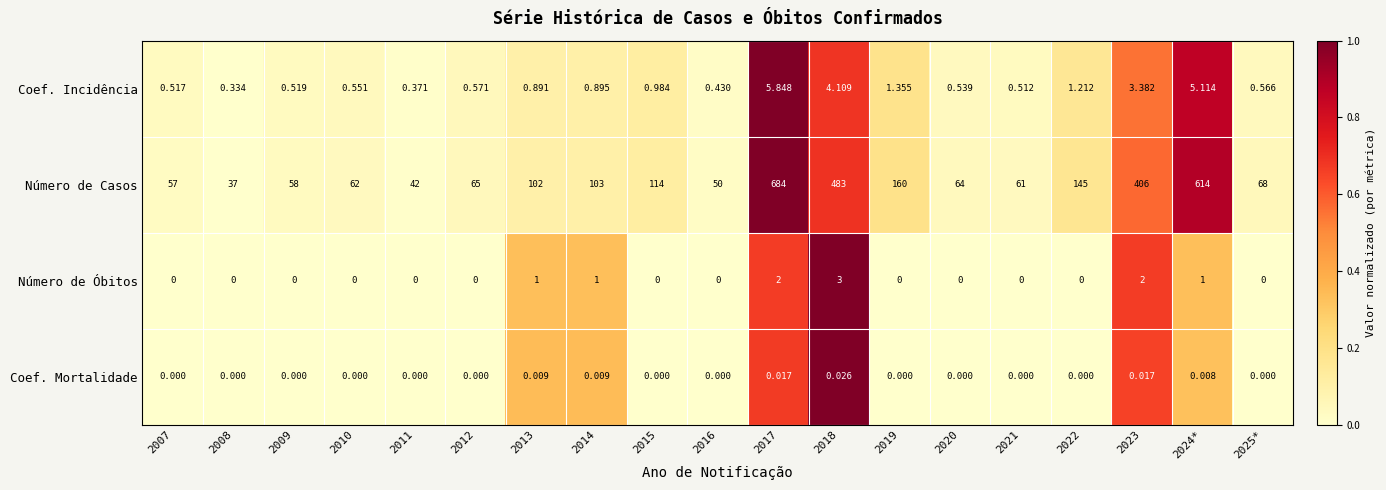

Rank the series by their maximum value, from highest to lowest.

Número de Casos, Coef. Incidência, Número de Óbitos, Coef. Mortalidade